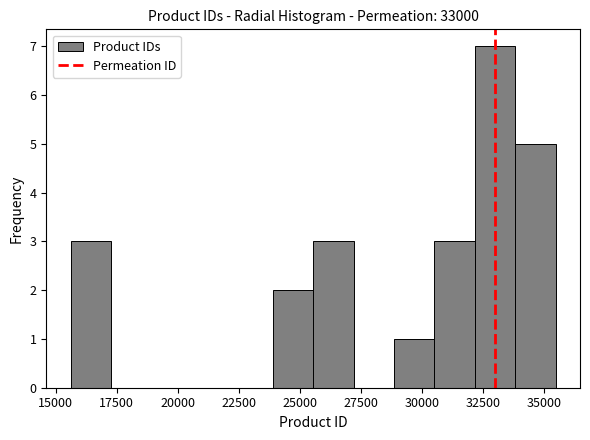

Read against the x-axis, roughly where is the centre of the tallest bar?

33000